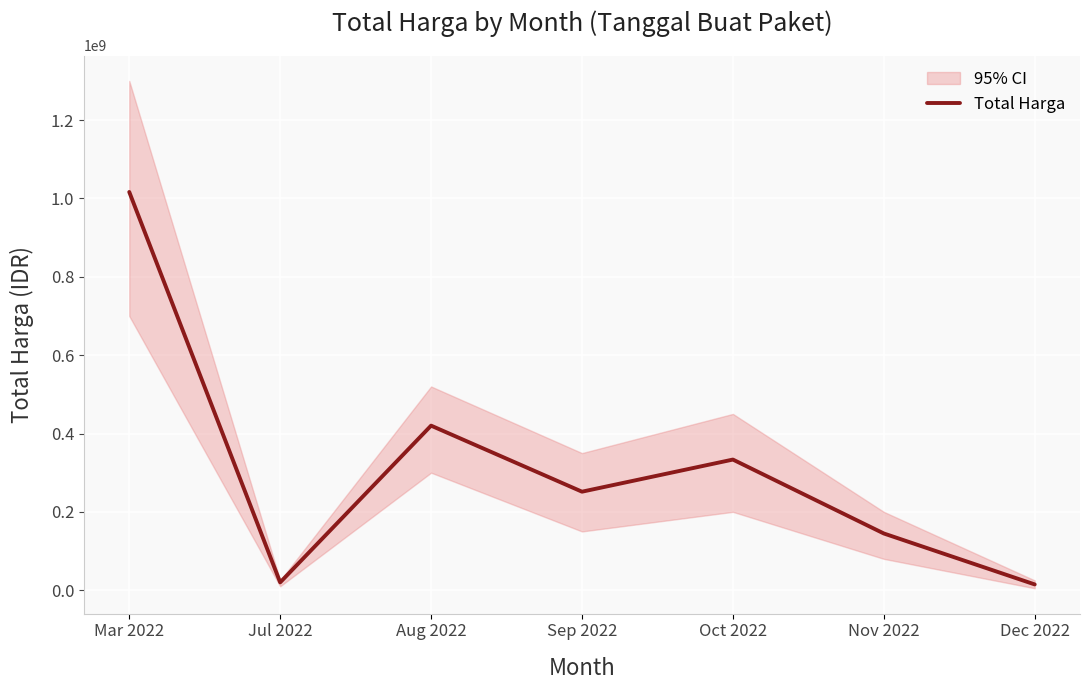

Reading left to right, extract all data points from this chart.

Mar 2022=1016529780	Jul 2022=19950000	Aug 2022=420075000	Sep 2022=251477000	Oct 2022=333478000	Nov 2022=144798000	Dec 2022=14750000